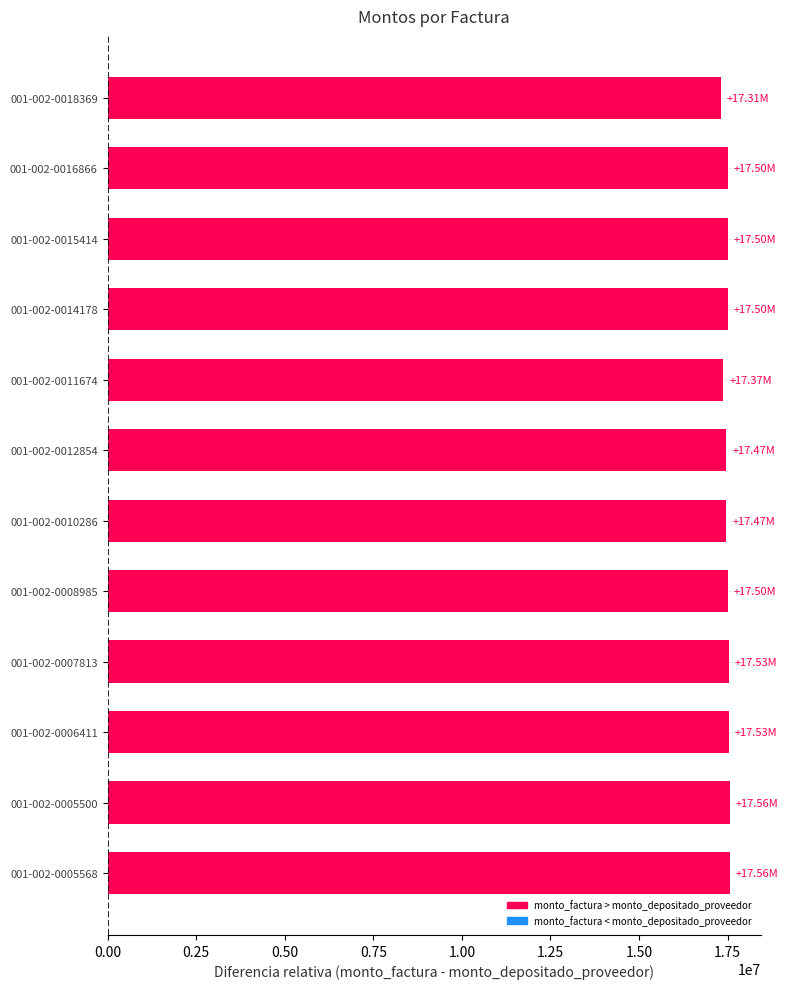

What is the sum of the values at 001-002-0008985 and 001-002-0011674?

34872728